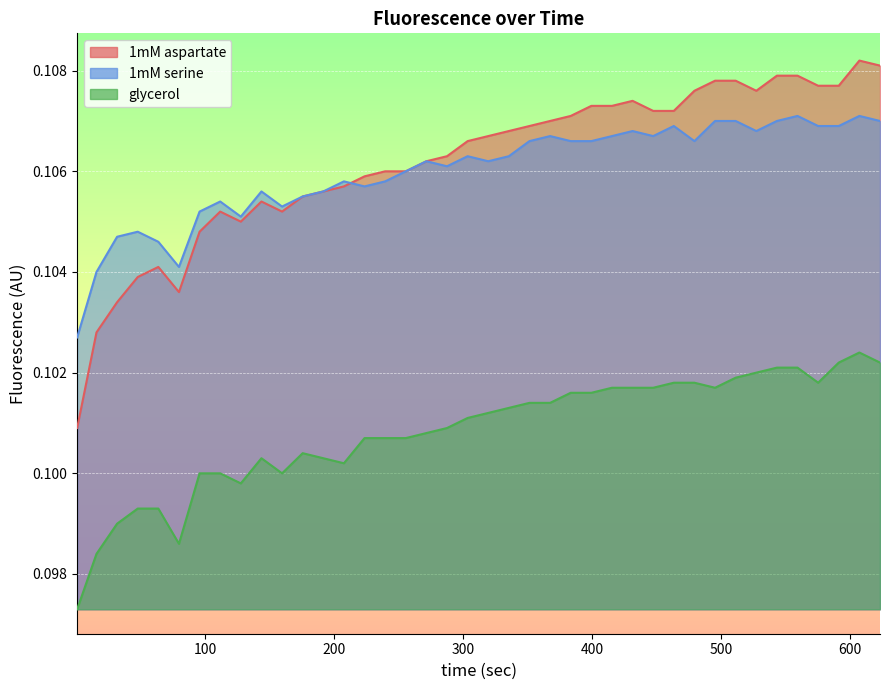

Reading left to right, what are all the values shown in this chart?

1mM aspartate: 0.1	0.1	0.1	0.1	0.1	0.1	0.1	0.1	0.1	0.1	0.1	0.1	0.1	0.1	0.1	0.1	0.1	0.1	0.1	0.1	0.1	0.1	0.1	0.1	0.1	0.1	0.1	0.1	0.1	0.1	0.1	0.1	0.1	0.1	0.1	0.1	0.1	0.1	0.1	0.1
1mM serine: 0.1	0.1	0.1	0.1	0.1	0.1	0.1	0.1	0.1	0.1	0.1	0.1	0.1	0.1	0.1	0.1	0.1	0.1	0.1	0.1	0.1	0.1	0.1	0.1	0.1	0.1	0.1	0.1	0.1	0.1	0.1	0.1	0.1	0.1	0.1	0.1	0.1	0.1	0.1	0.1
glycerol: 0.1	0.1	0.1	0.1	0.1	0.1	0.1	0.1	0.1	0.1	0.1	0.1	0.1	0.1	0.1	0.1	0.1	0.1	0.1	0.1	0.1	0.1	0.1	0.1	0.1	0.1	0.1	0.1	0.1	0.1	0.1	0.1	0.1	0.1	0.1	0.1	0.1	0.1	0.1	0.1